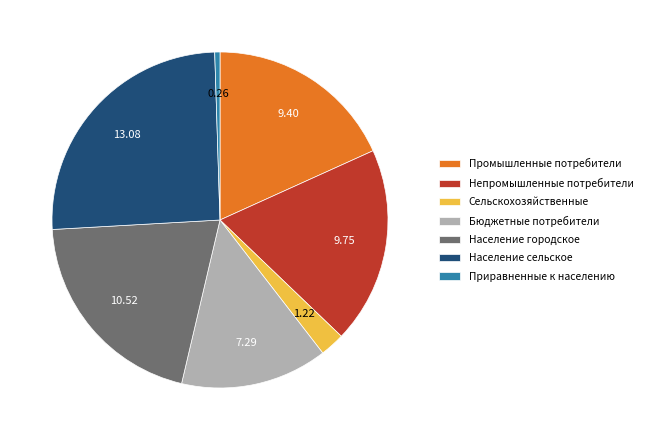

Is there a majority slice in this chart?

No